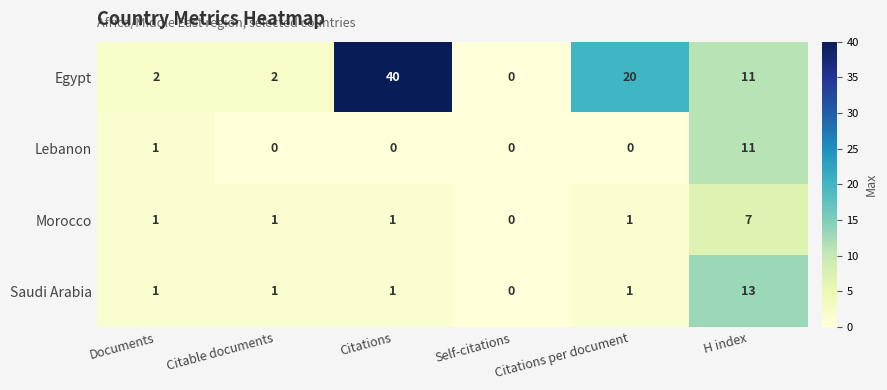

Which series has the widest spread of values?

Egypt